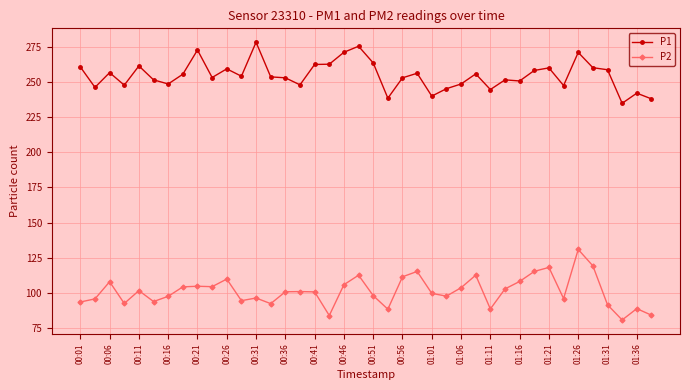

What is the average value of the P2 series?

101.0